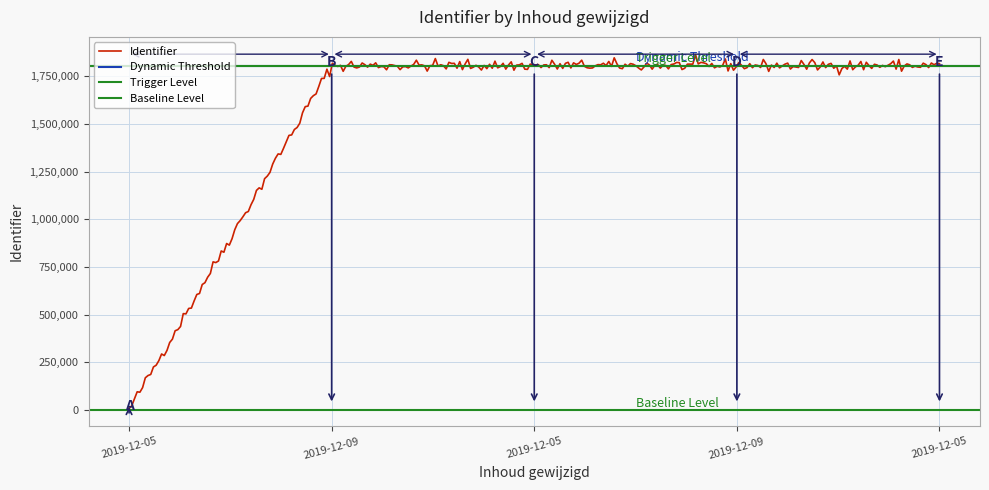

Count the number of categories in the chart.

5